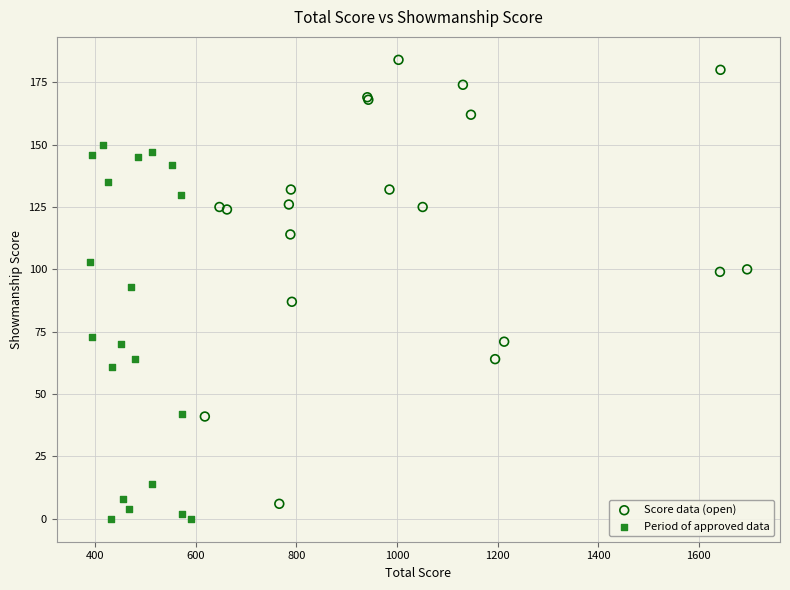

Which series contains the highest Y value?

Score data (open)